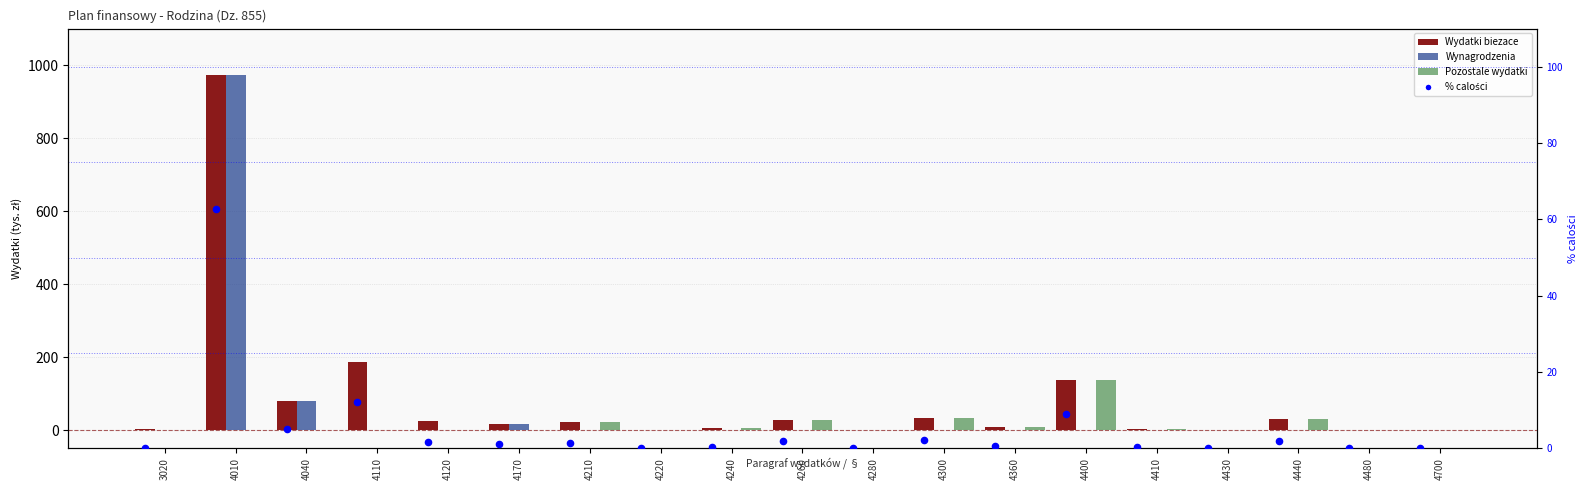

Which series contains the highest Y value?

Wydatki biezace